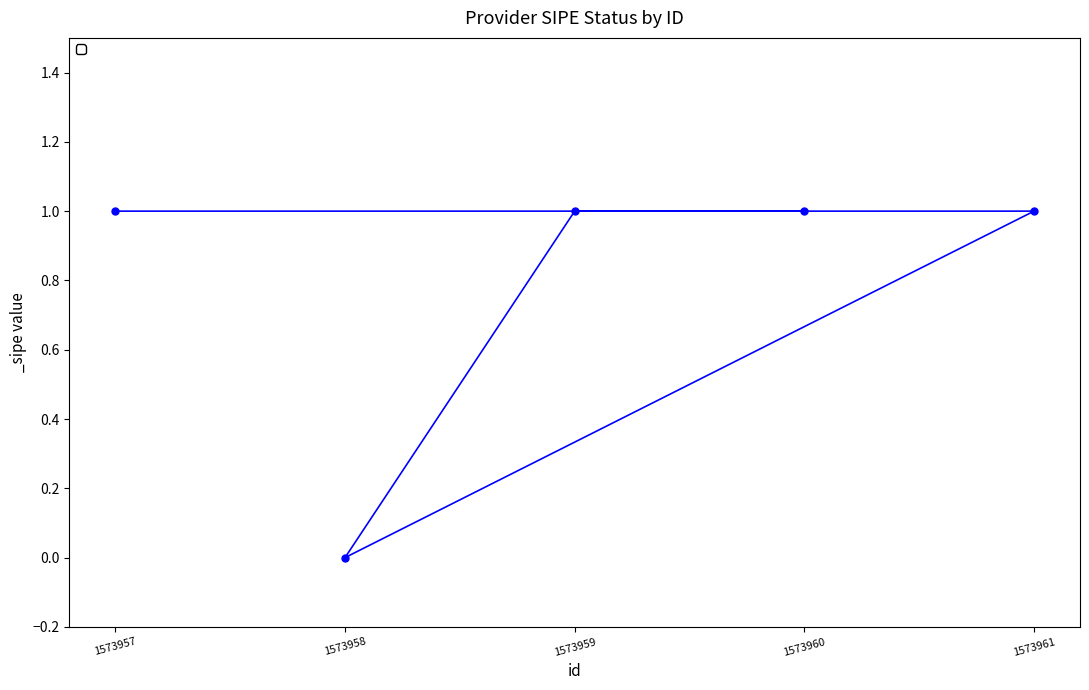

What is the sum of all values?

4